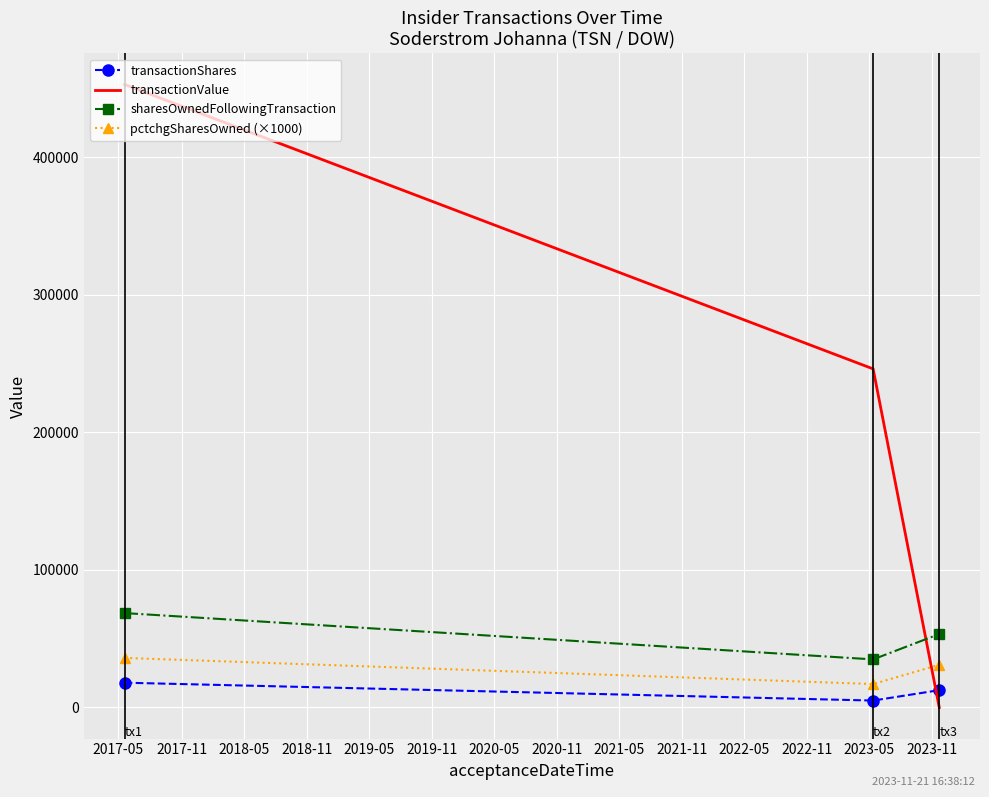

Which series has the largest range (max minus min)?

transactionValue